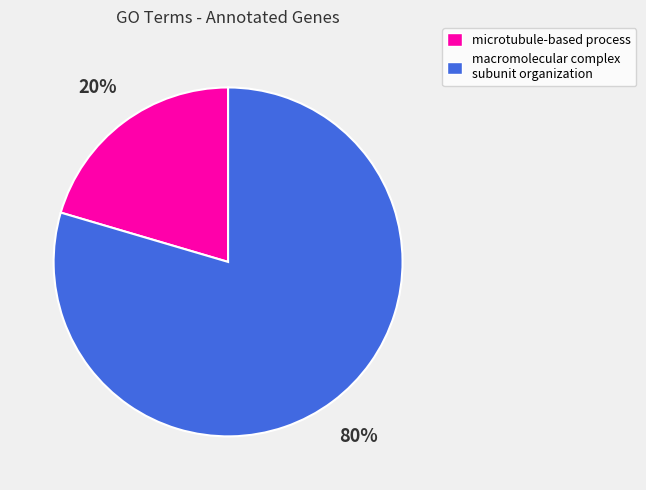

To the nearest percent, what is the average slice percentage?

50%